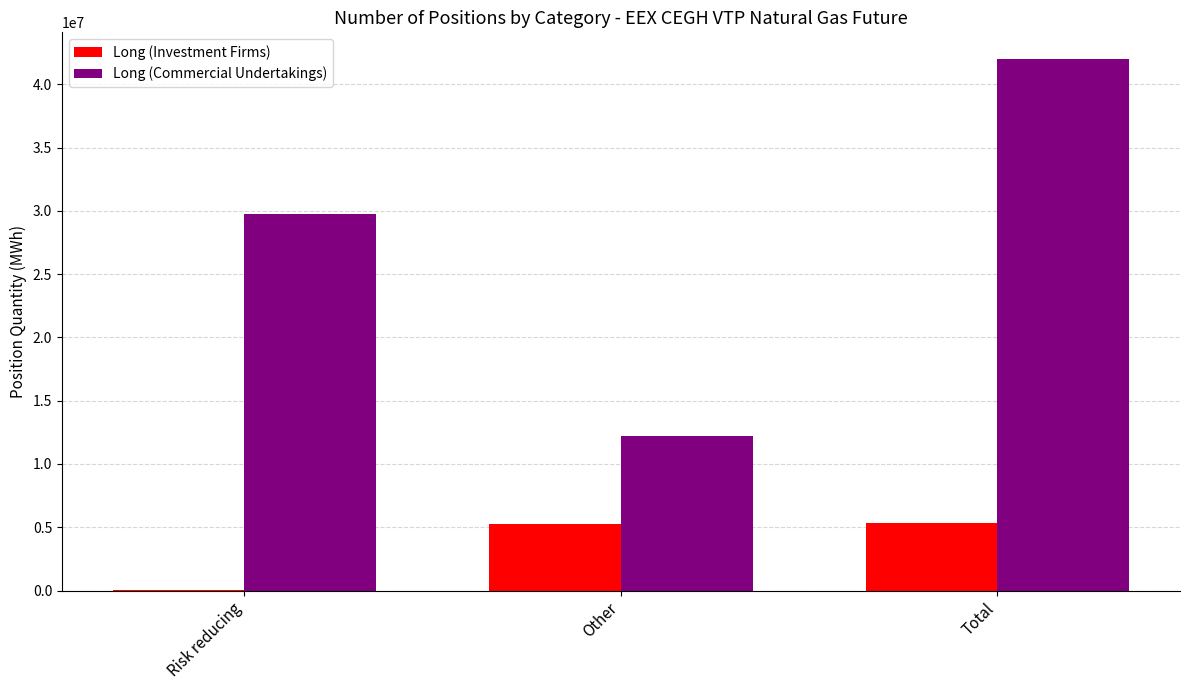

Which series has the largest total across all categories?

Long (Commercial Undertakings)